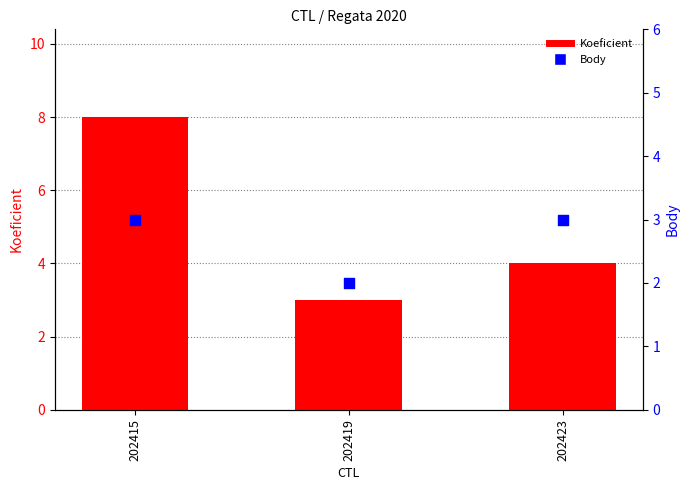

What are all the series names shown in the legend?

Koeficient, Body